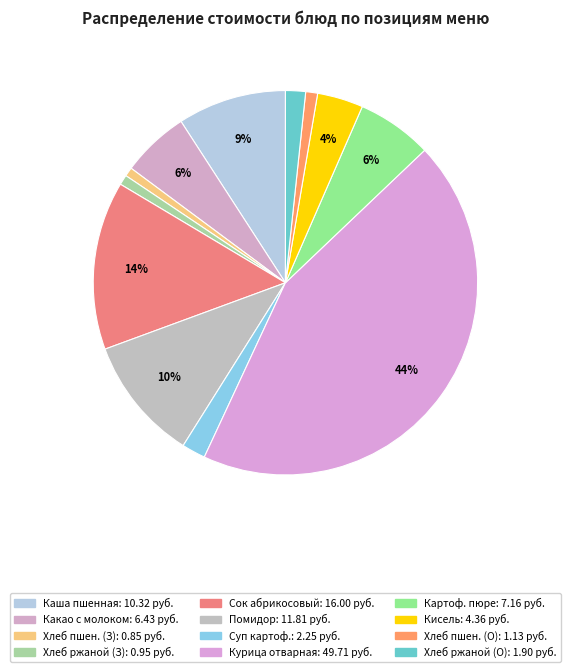

Count the number of slices in the pie.

12